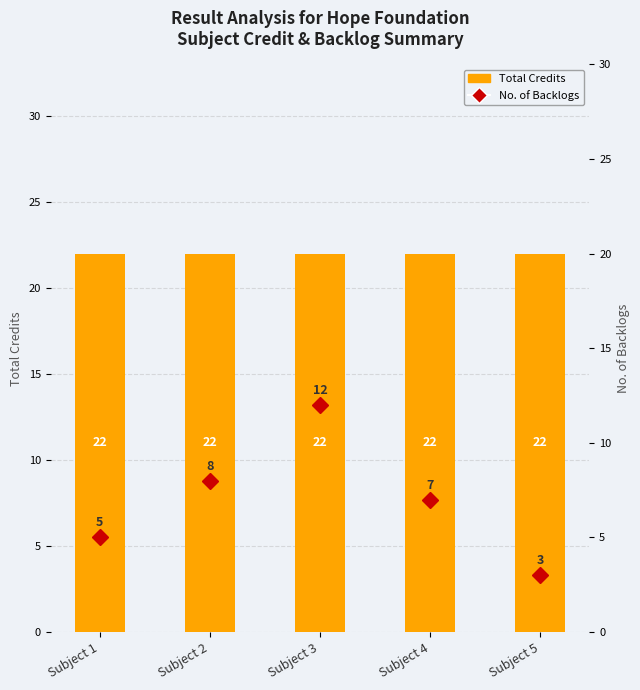

Between Subject 4 and Subject 2, which is larger?

Subject 4